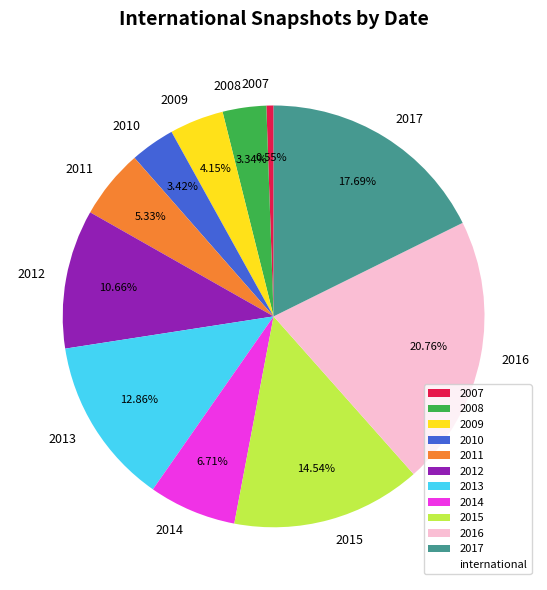

Do 2010 and 2007 together represent more than half of the pie?

No